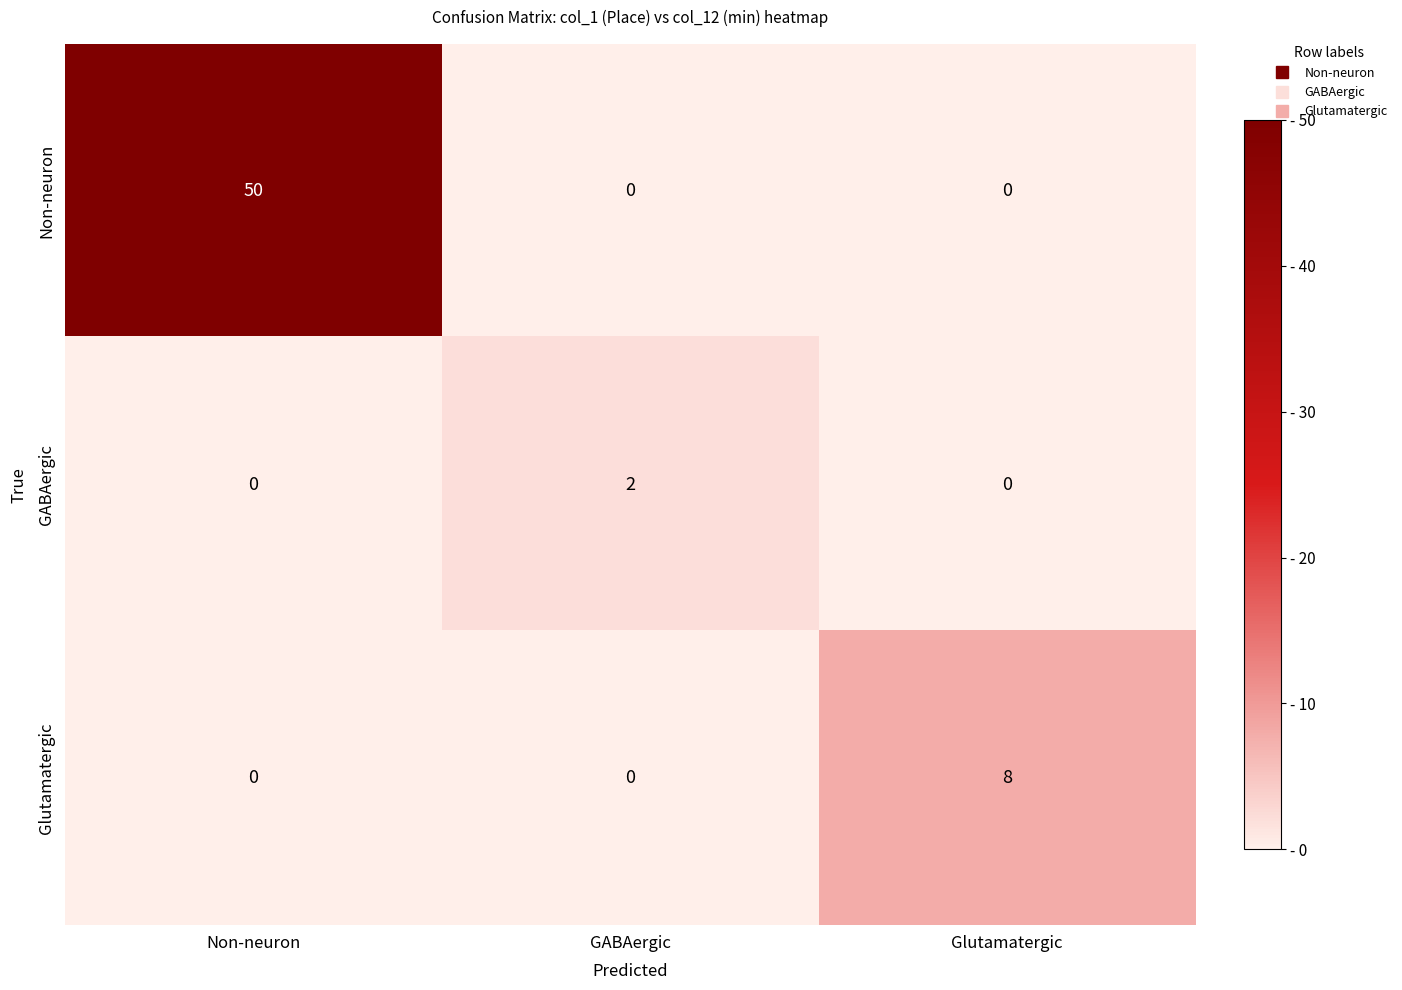

At which category is the sum across all series the highest?

Non-neuron